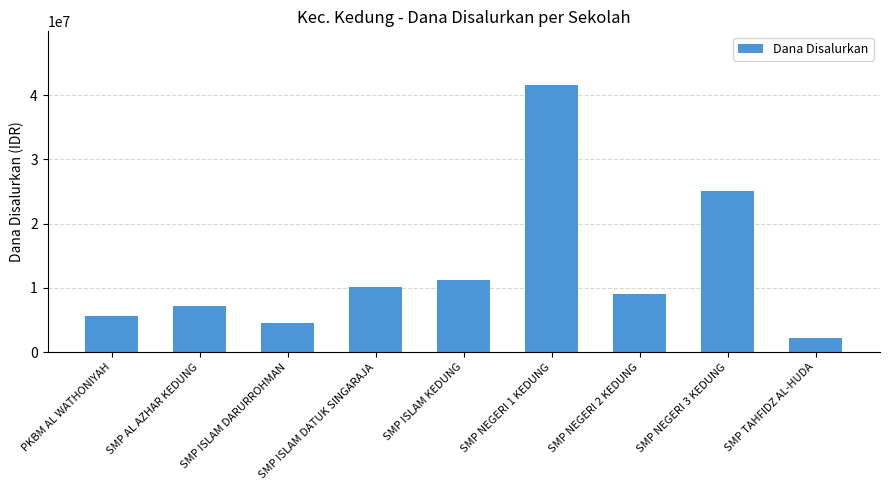

Reading left to right, list all the values displayed in this chart.

PKBM AL WATHONIYAH=5625000	SMP AL AZHAR KEDUNG=7125000	SMP ISLAM DARURROHMAN=4500000	SMP ISLAM DATUK SINGARAJA=10125000	SMP ISLAM KEDUNG=11250000	SMP NEGERI 1 KEDUNG=41625000	SMP NEGERI 2 KEDUNG=9000000	SMP NEGERI 3 KEDUNG=25125000	SMP TAHFIDZ AL-HUDA=2250000